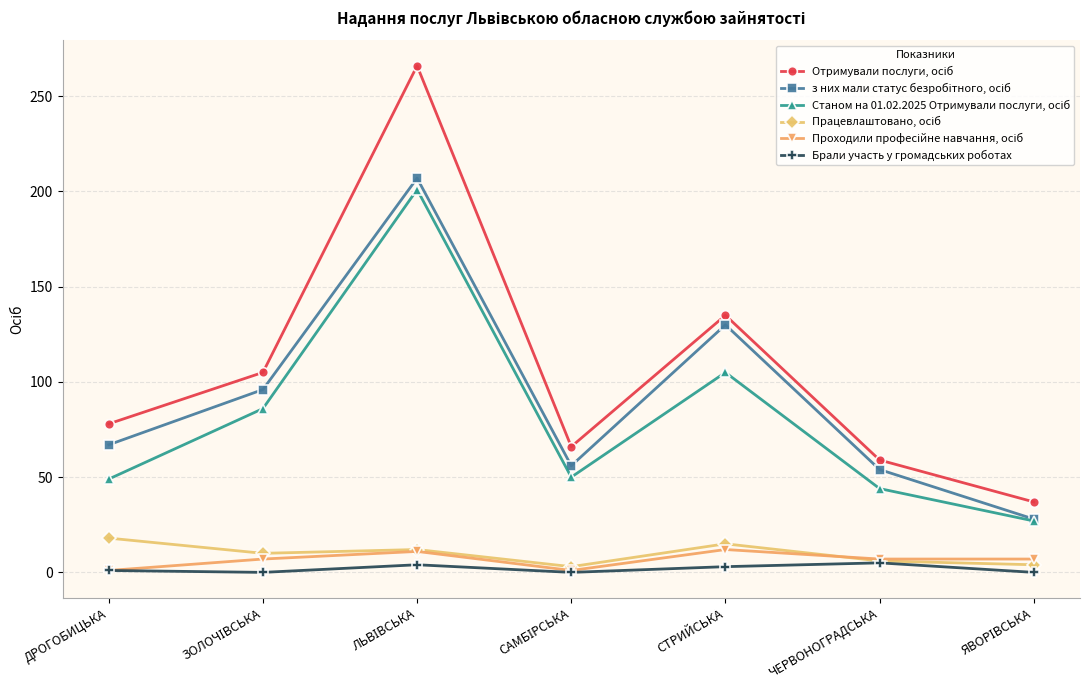

What is the label of the 2nd point from the right?

ЧЕРВОНОГРАДСЬКА